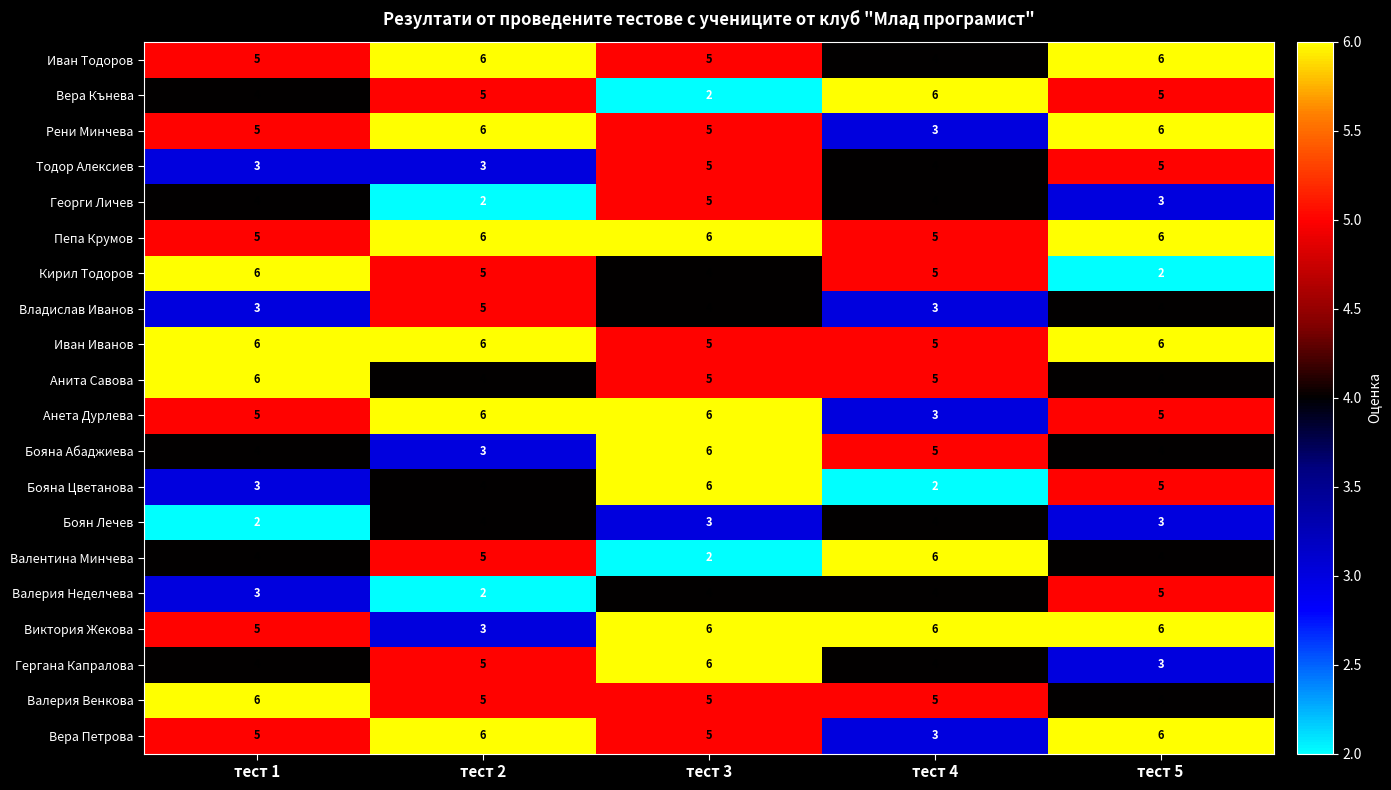

At how many categories does at least one series exceed 2?

5